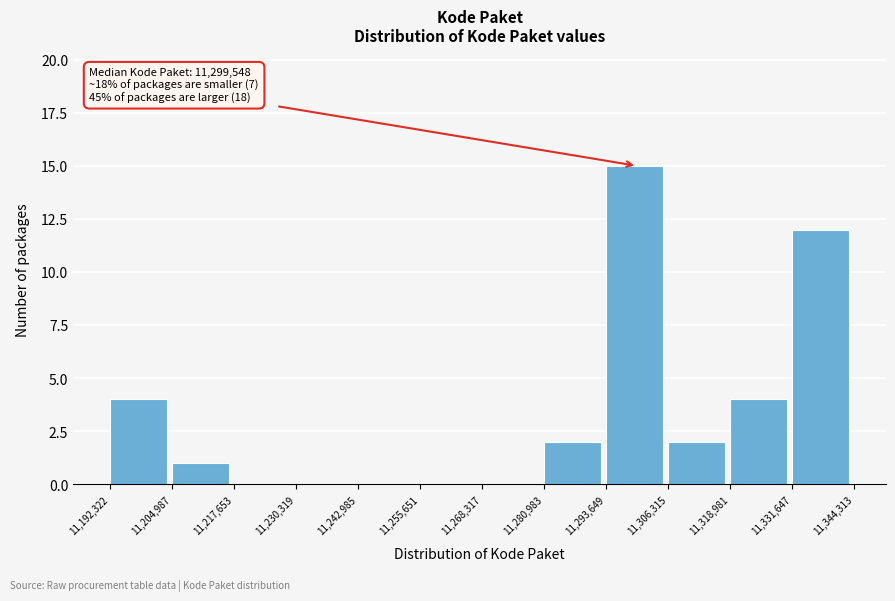

Which range on the x-axis has the tallest bar?

11,293,649 to 11,306,315